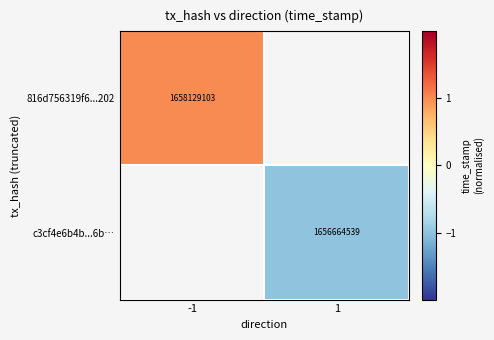

At which category does the chart reach its peak across all series?

-1